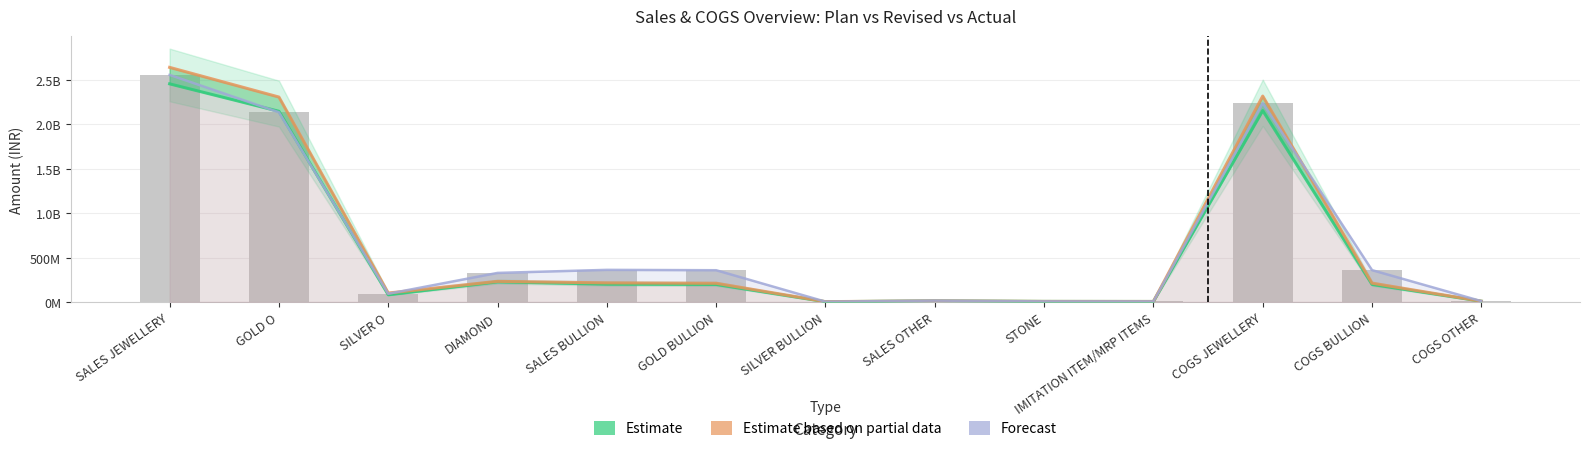

What is the maximum value for Actual Total (Forecast)?

2553105600.4